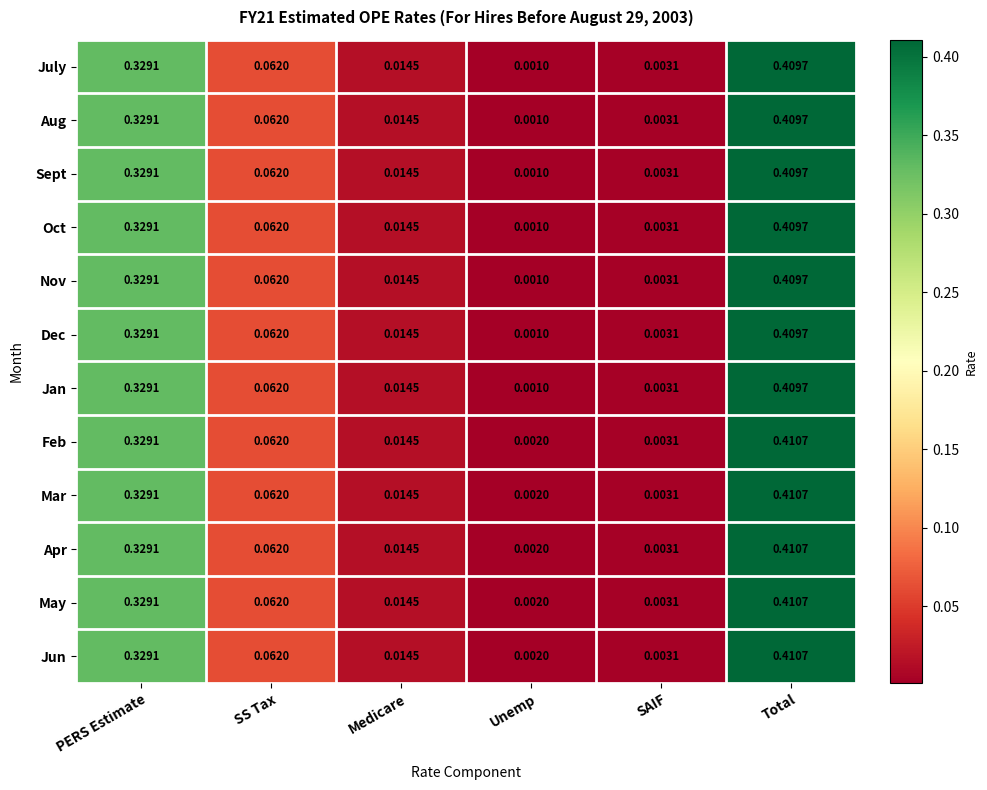

At how many categories does at least one series exceed 0?

6